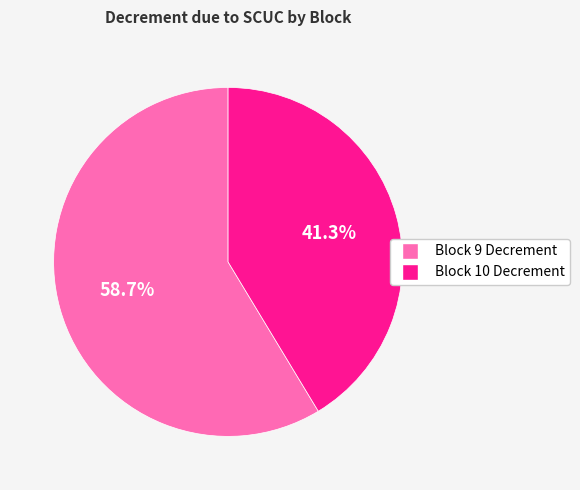

The Block 10 Decrement slice represents 48% of the pie. True or false?

False